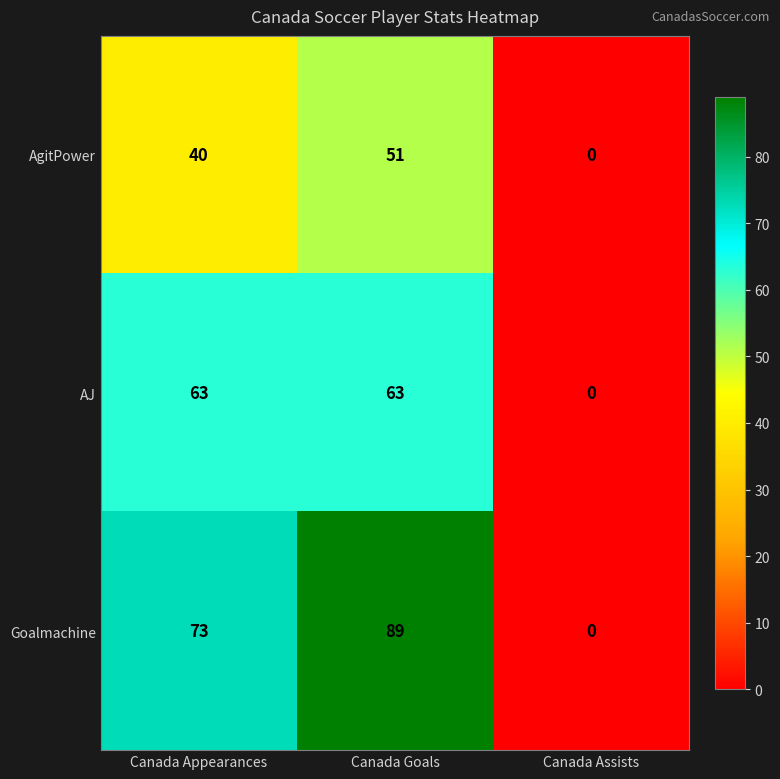

At how many categories does at least one series exceed 48?

2